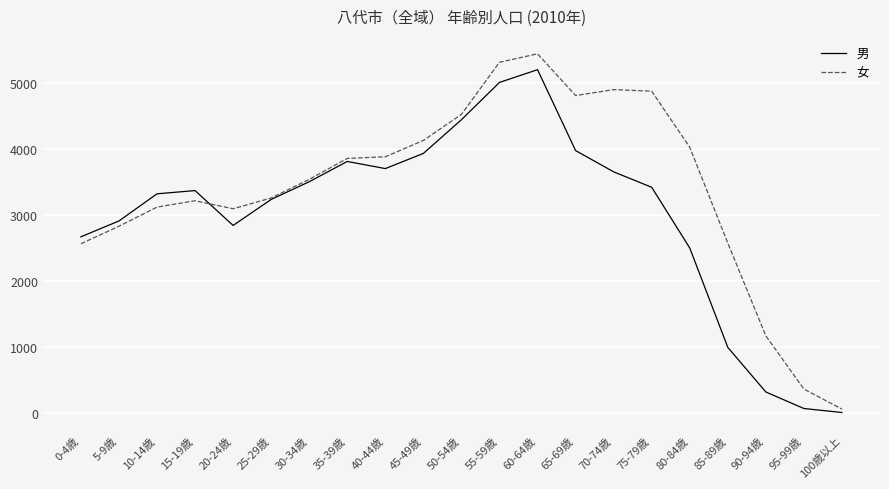

How many interior local valleys does the 男 series have?

2